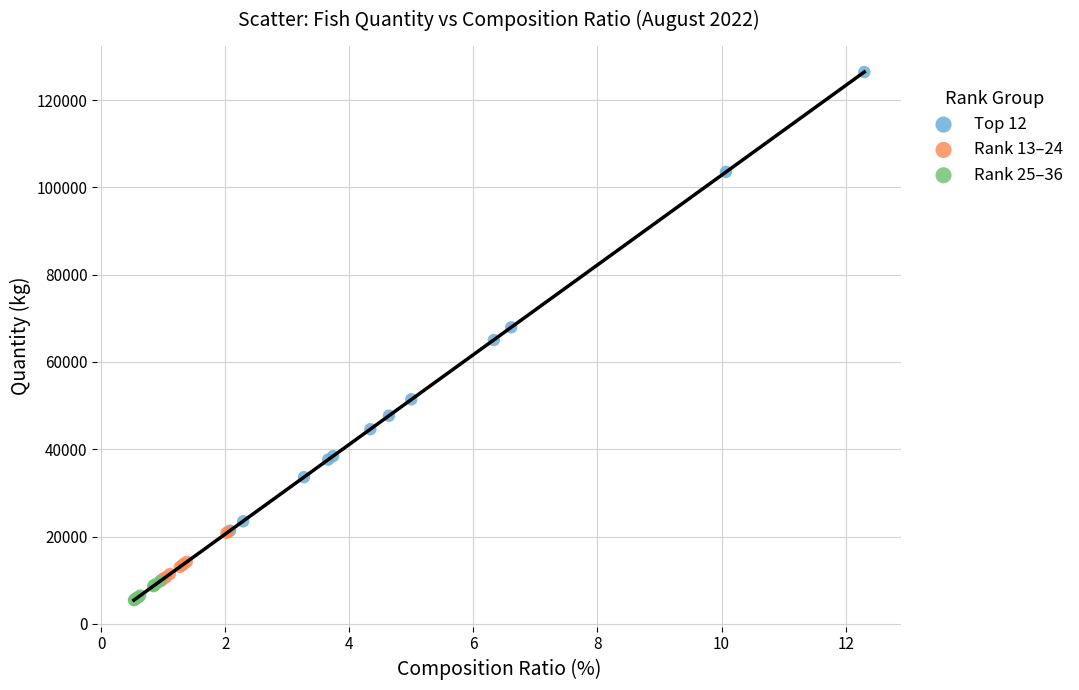

Which series contains the lowest Y value?

Rank 25–36